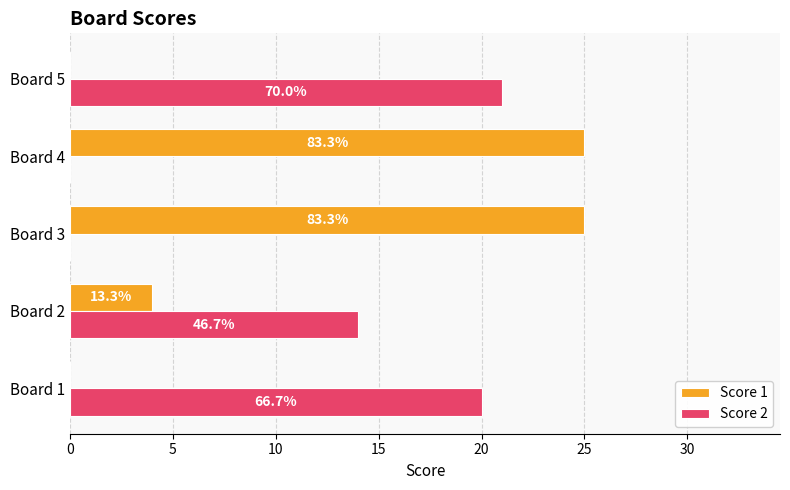

What are all the series names shown in the legend?

Score 1, Score 2